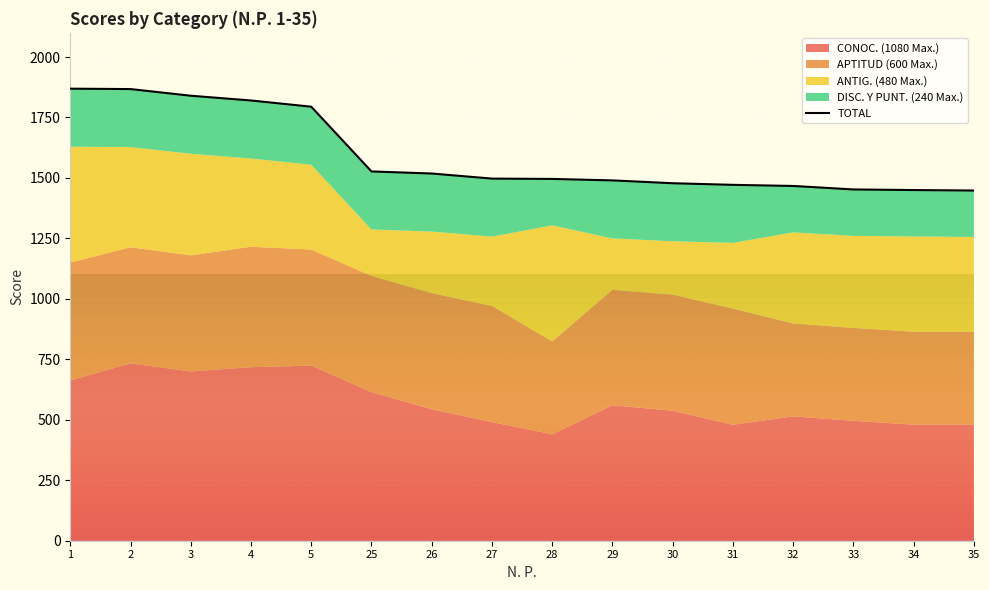

True or false: there are more than 0 points higher than both neighbors.

False